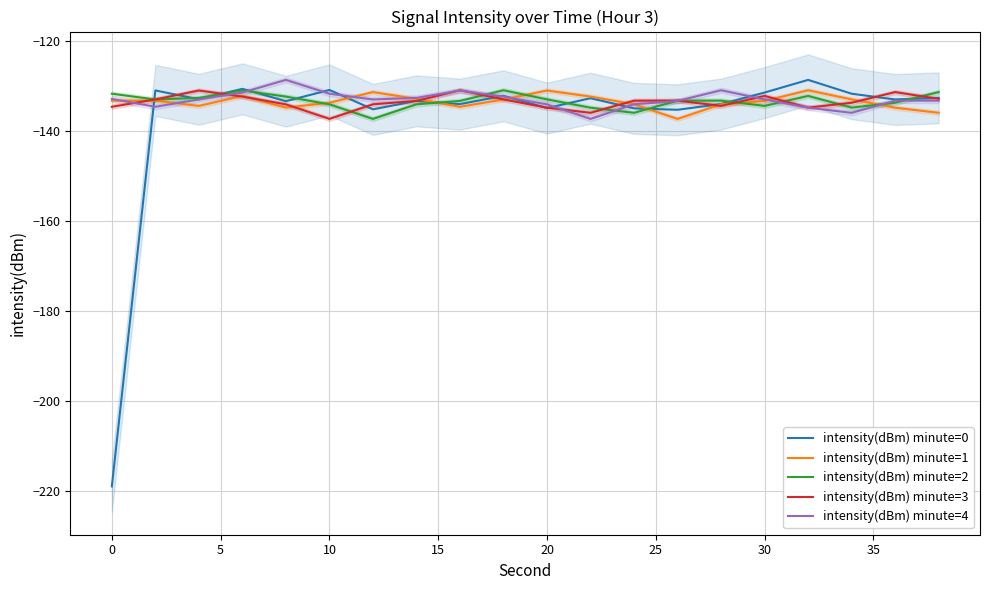

What is the lowest value of the intensity(dBm) minute=2 series?

-137.3